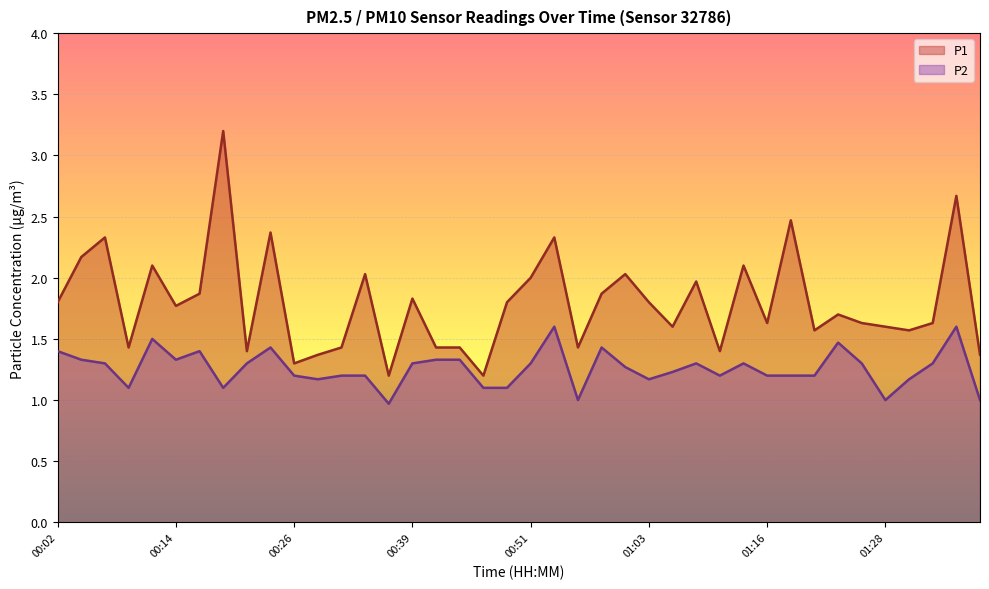

How many categories are shown in the chart?

40